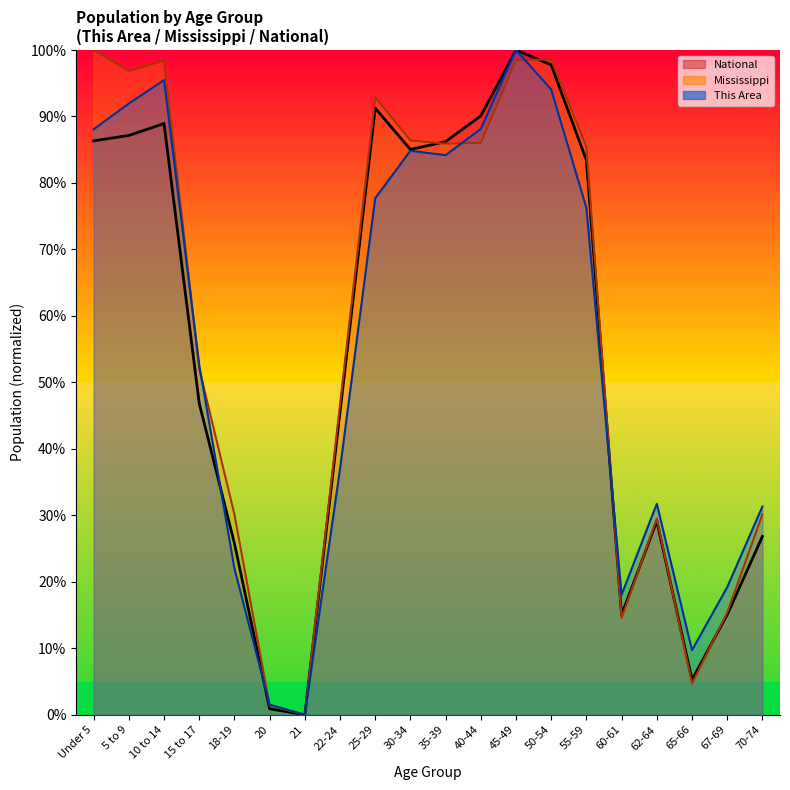

What is the difference between the highest and lowest values at 15 to 17?

5.8